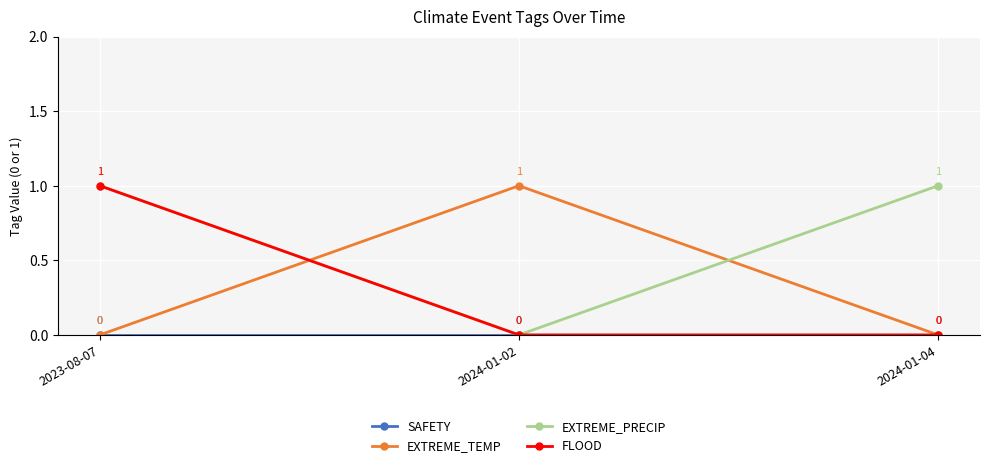

What is the difference between the highest and lowest values at 2024-01-02?

1